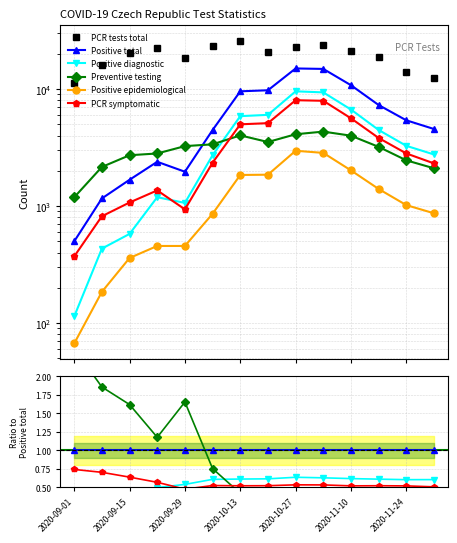

What is the difference between the PCR tests total values at 2020-10-27 and 2020-09-15?

2208.0